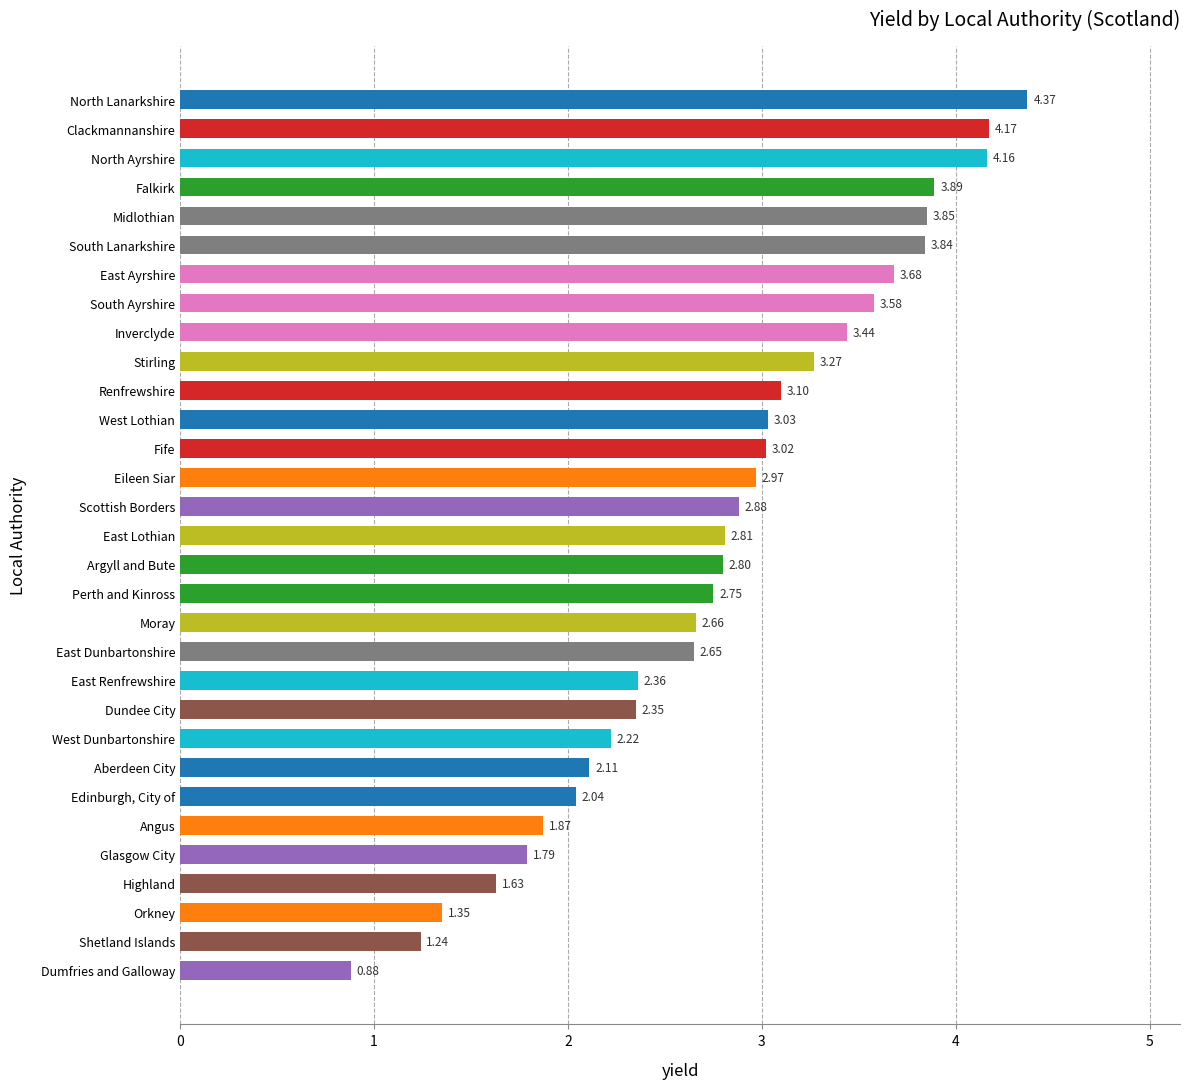

Between Clackmannanshire and South Lanarkshire, which is larger?

Clackmannanshire